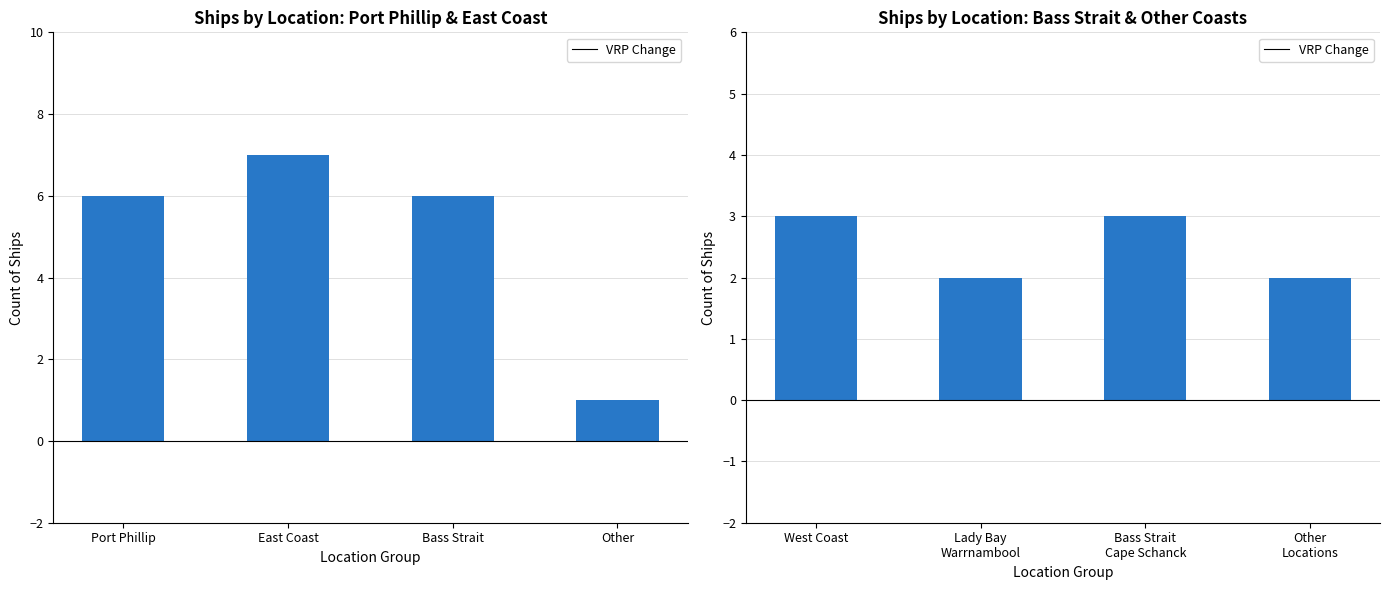

What is the value of the 3rd bar from the left?

3